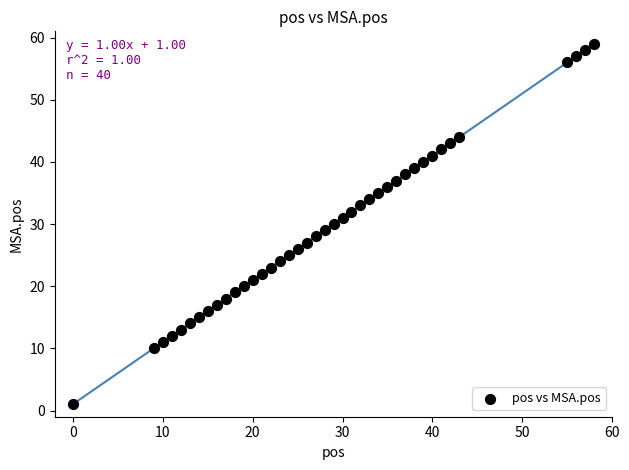

What is the range of Y values (max minus min)?

58